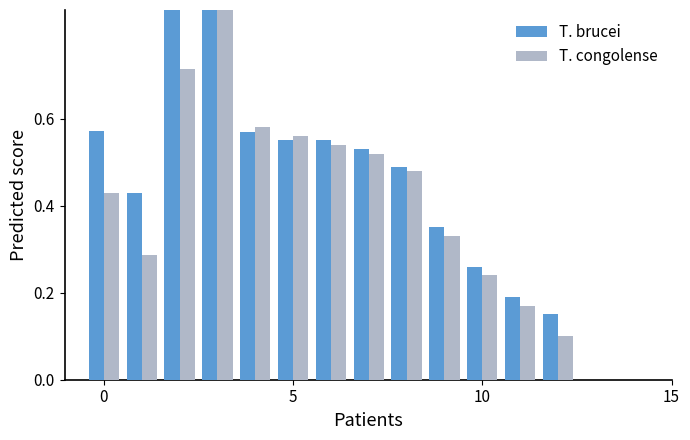

Reading left to right, extract all data points from this chart.

T. brucei: 0.6	0.4	1.0	1.0	0.6	0.6	0.6	0.5	0.5	0.3	0.3	0.2	0.1
T. congolense: 0.4	0.3	0.7	0.9	0.6	0.6	0.5	0.5	0.5	0.3	0.2	0.2	0.1